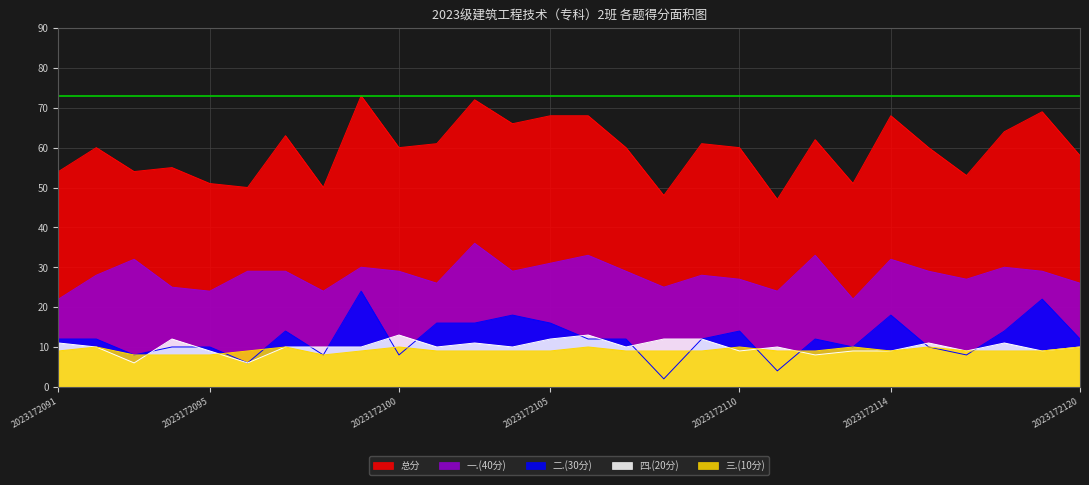

What is the greatest value displayed?

73